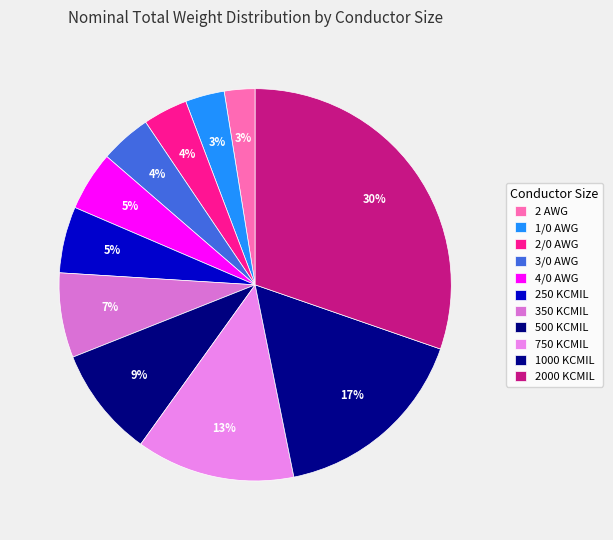

How many slices are in this pie chart?

11